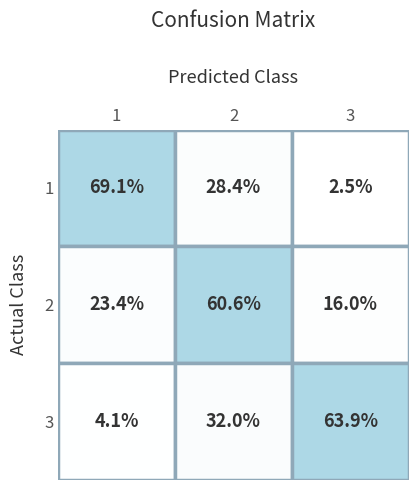

Is it true that 1 equals 0.9 at 3?

False